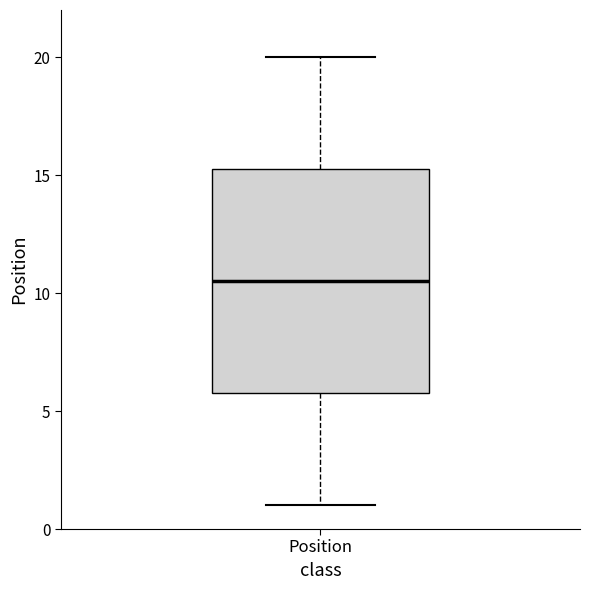

Where is the upper edge of the box for Position on the y-axis? The values are not printed on the chart, so give them approximately, as read against the axis.

15.5